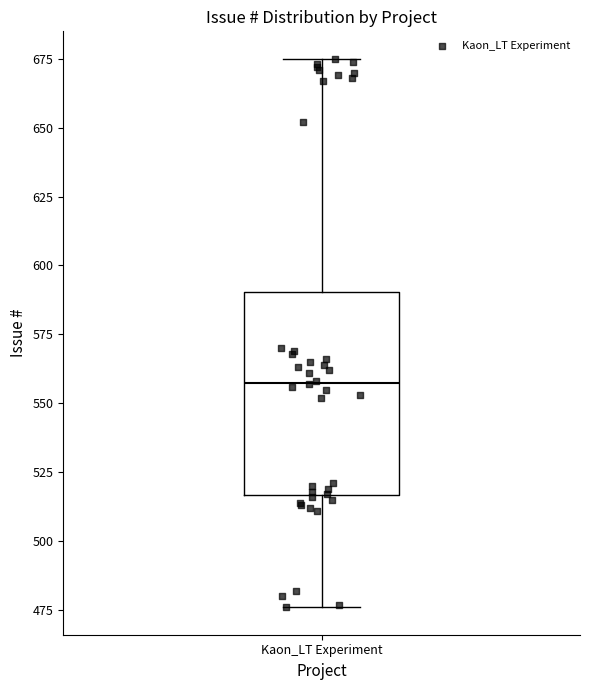

Transcribe this box plot: give where the median line is, the range the box spans, and where the two whiskers end, as read against the y-axis. The values are not printed on the chart, so give them approximately, as read against the axis.

median 560, box 515 to 590, whiskers 475 to 675